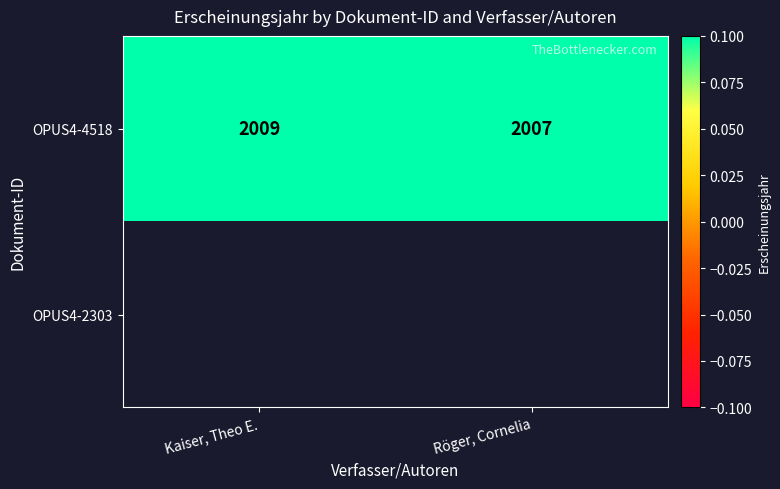

What value does the OPUS4-4518 series have at Röger, Cornelia?

2007